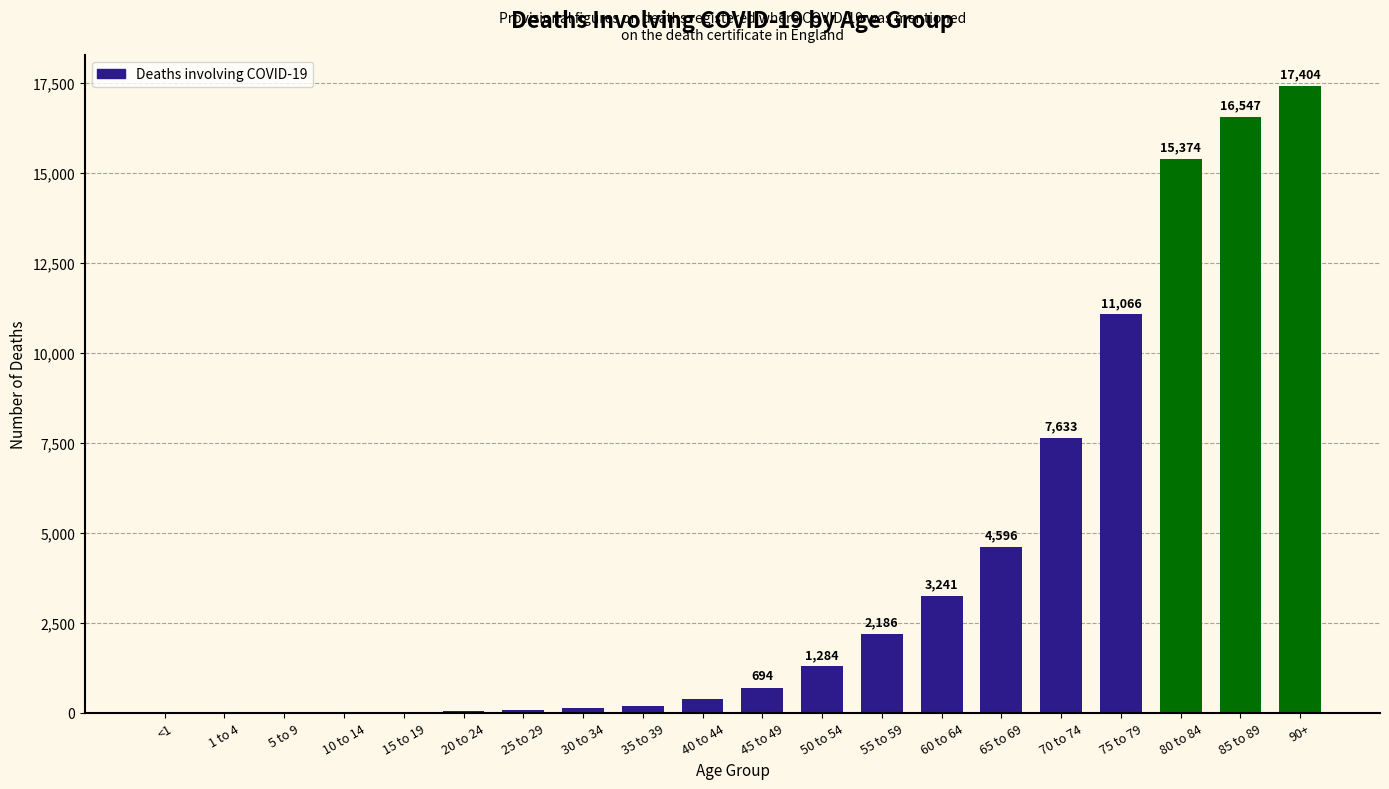

Which has a higher value, 65 to 69 or <1?

65 to 69